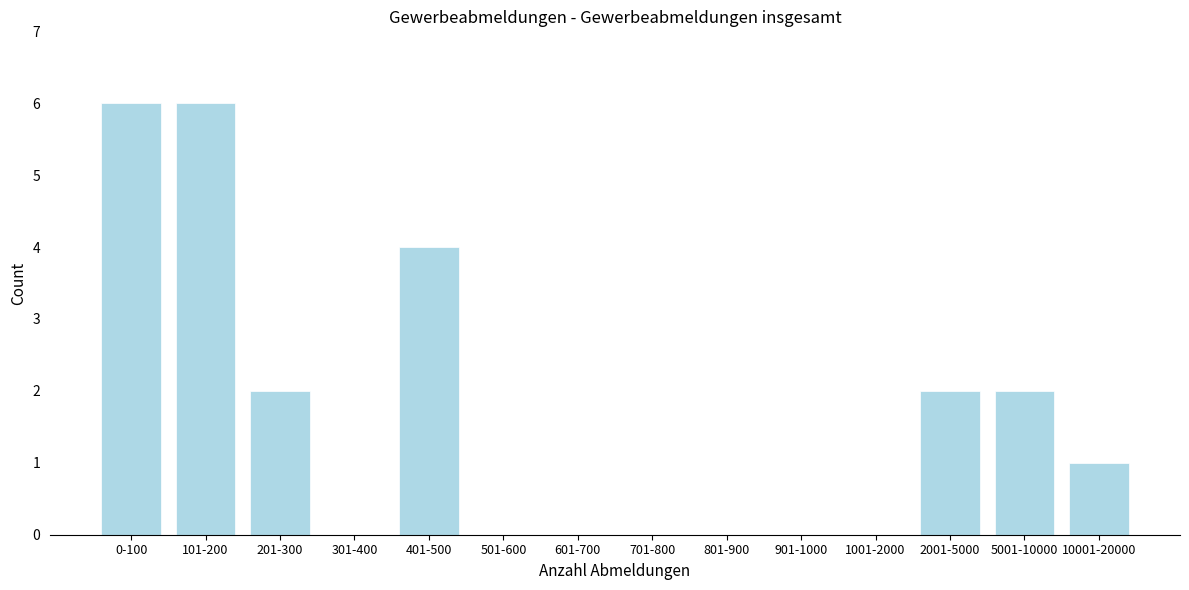

Reading left to right, list all the values displayed in this chart.

0-100=6	101-200=6	201-300=2	301-400=0	401-500=4	501-600=0	601-700=0	701-800=0	801-900=0	901-1000=0	1001-2000=0	2001-5000=2	5001-10000=2	10001-20000=1